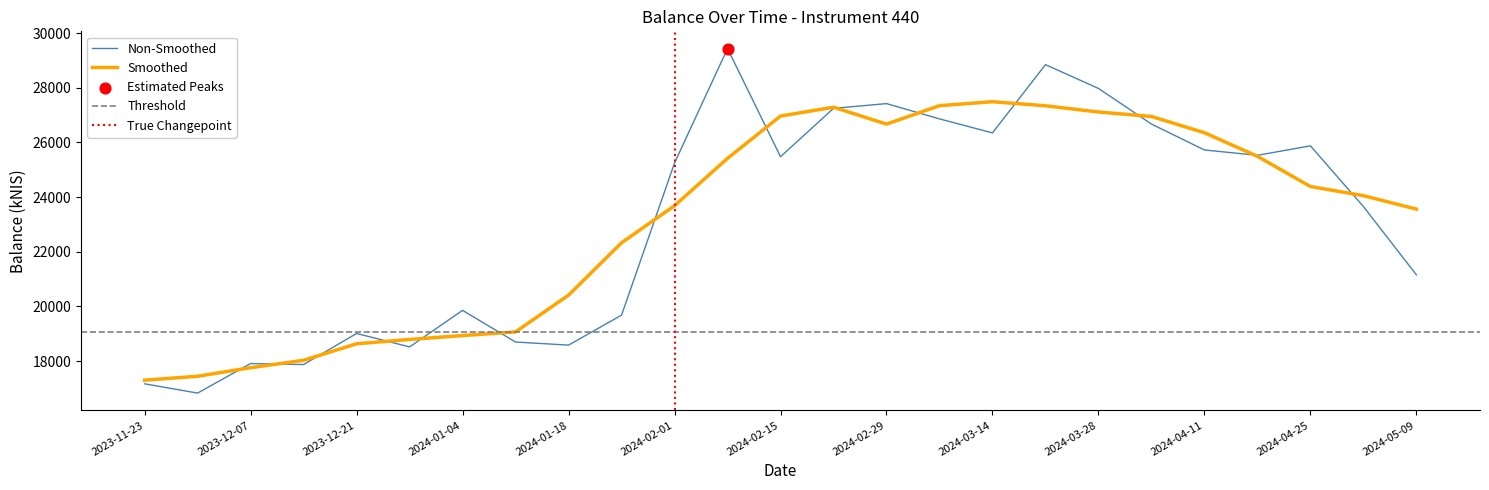

Approximately how many times larger is the value at 2023-12-07 compared to 2023-12-14?

1.0